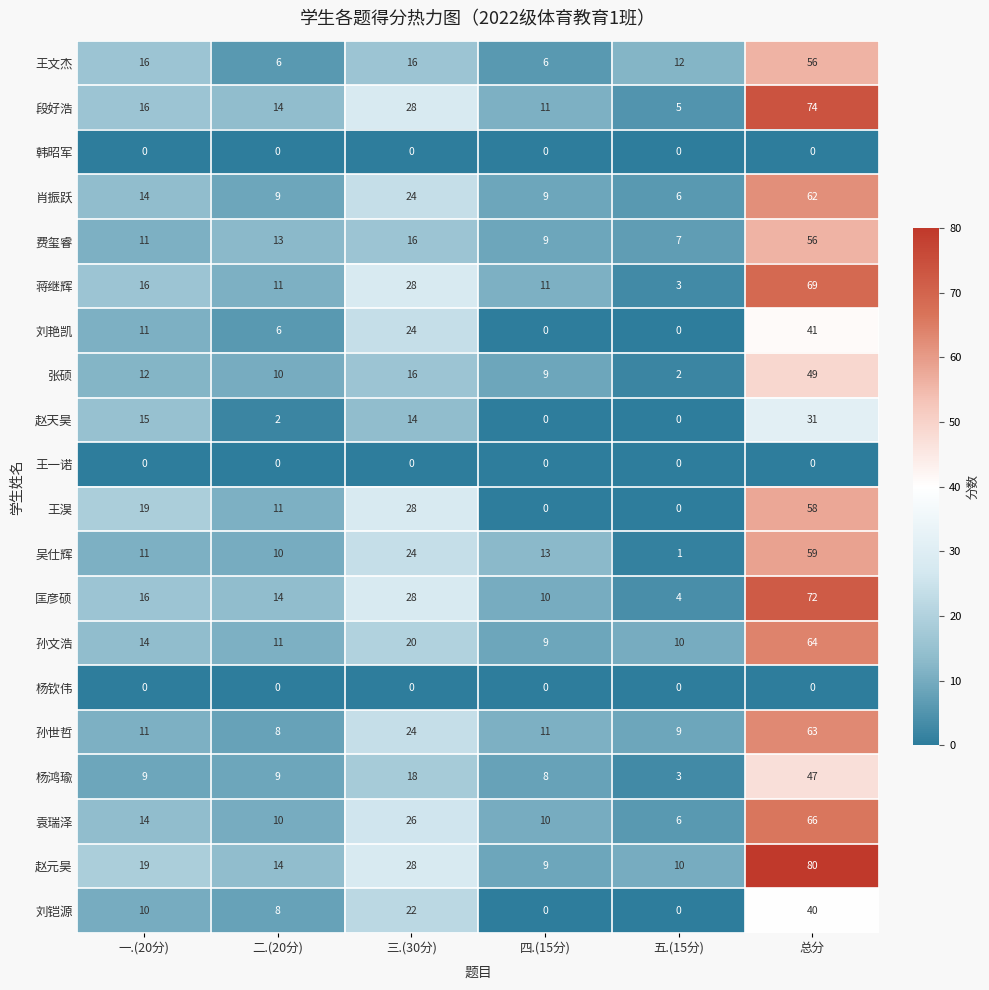

At which category is the sum across all series the highest?

总分